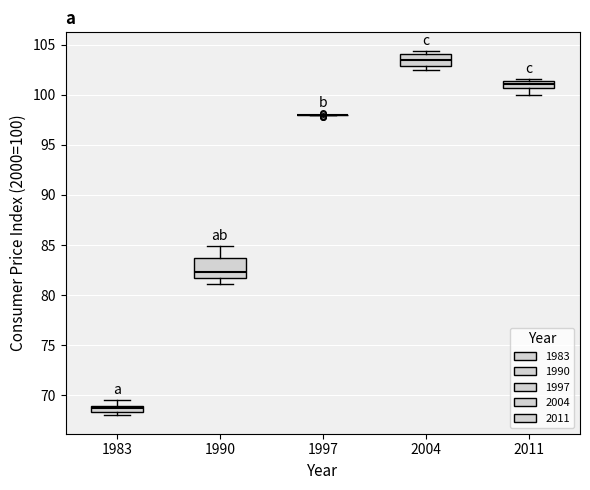

Which box is the tallest, from its lower edge to its upper edge?

1990